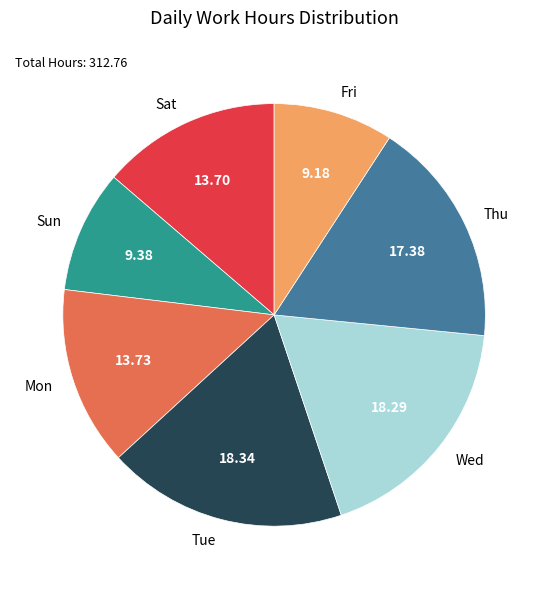

Combined, do Fri and Wed account for over 50%?

No